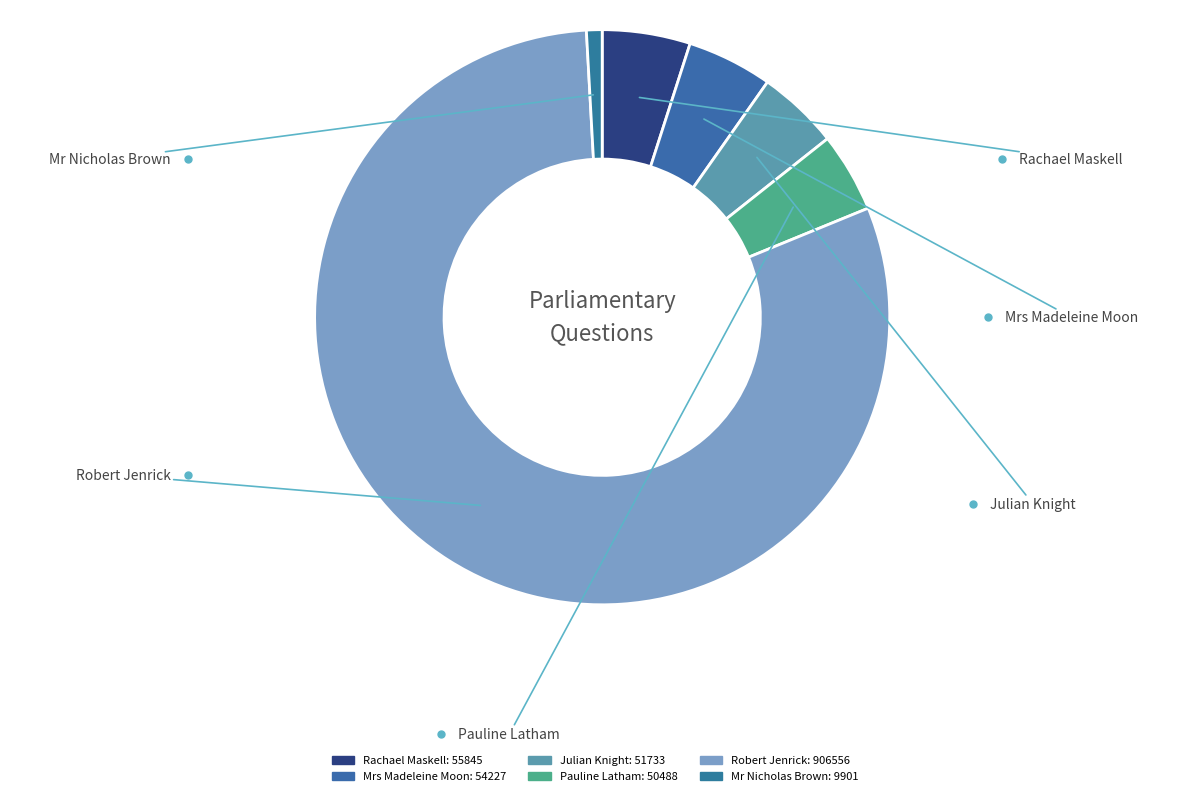

Which slice is the smallest?

Mr Nicholas Brown